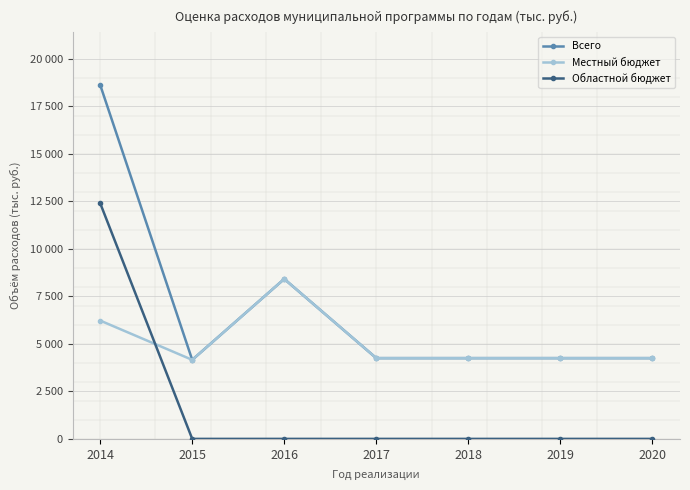

Rank the series by their average value, from lowest to highest.

Областной бюджет, Местный бюджет, Всего